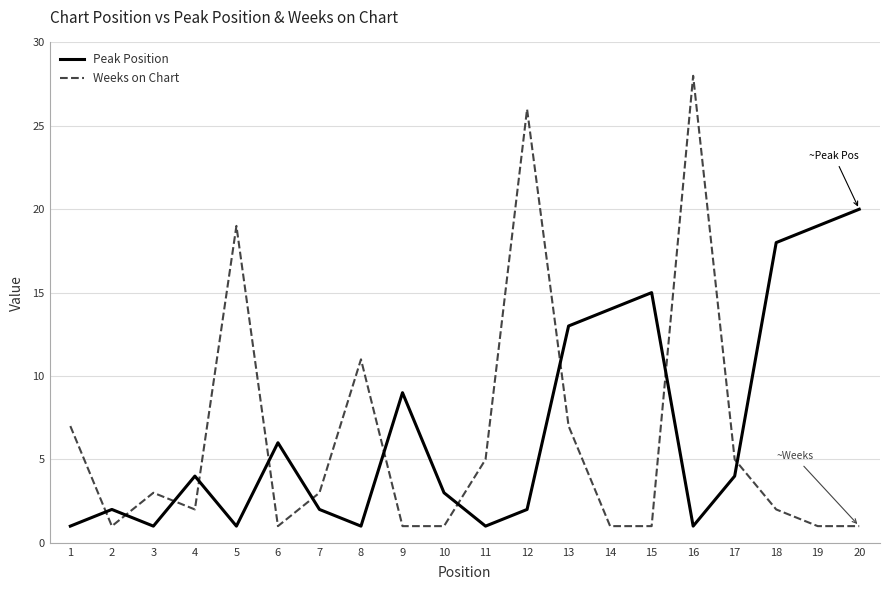

After their last crossing, which series has the higher values: Peak Position or Weeks on Chart?

Peak Position